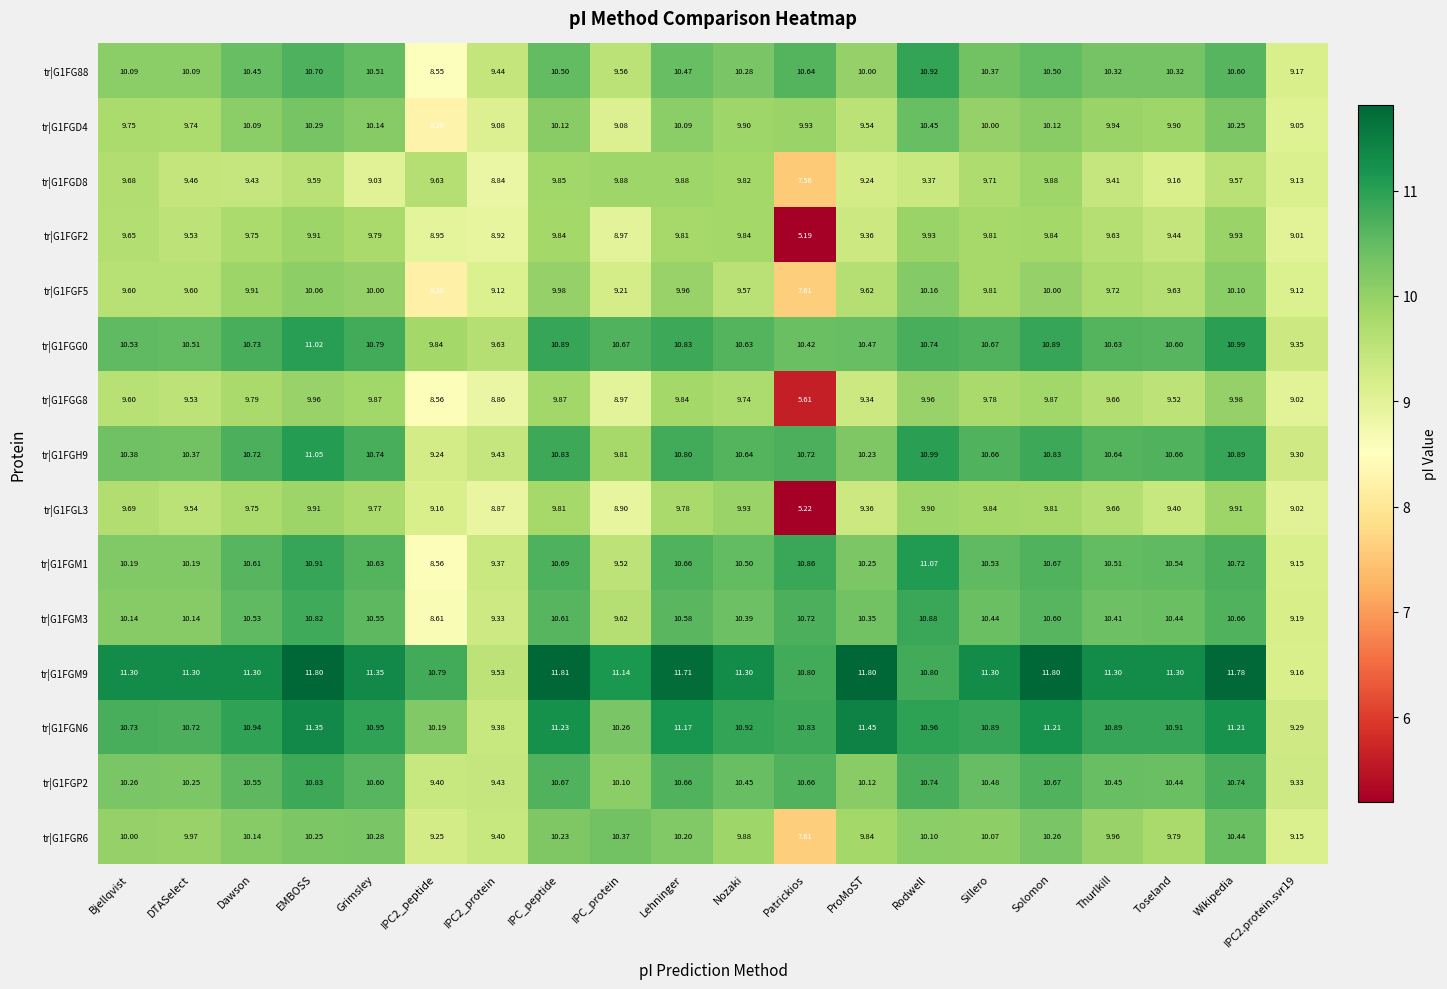

At which category is the sum across all series the highest?

EMBOSS